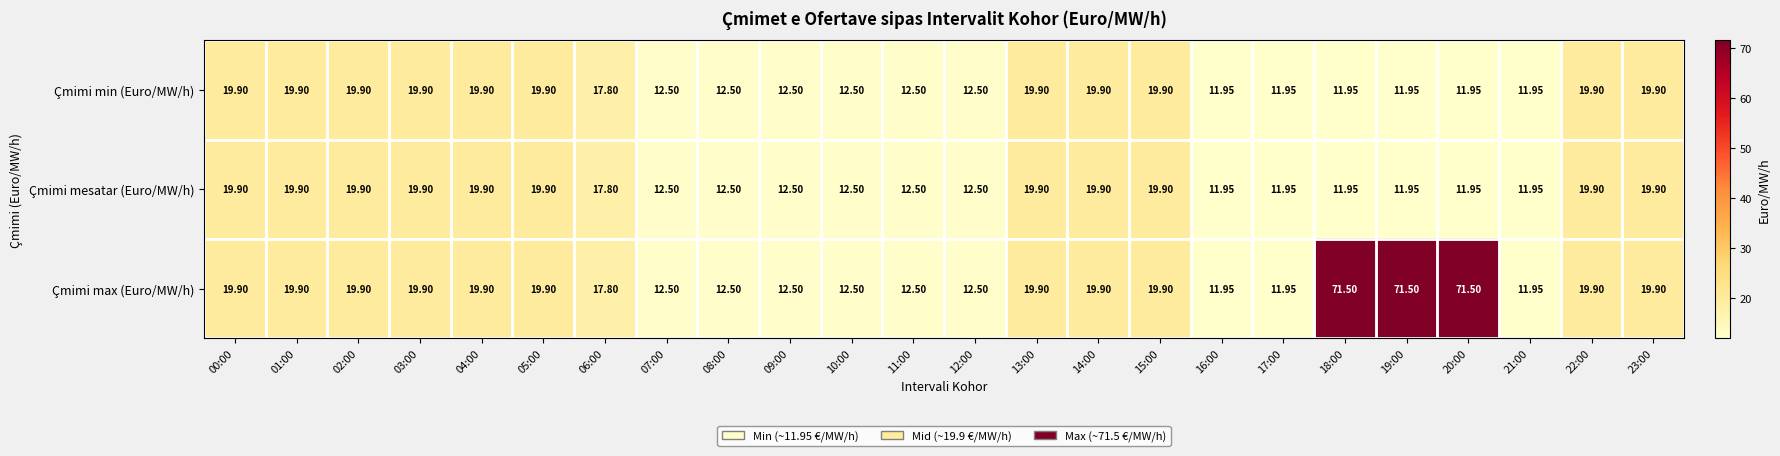

Which series has the largest range (max minus min)?

Çmimi max (Euro/MW/h)